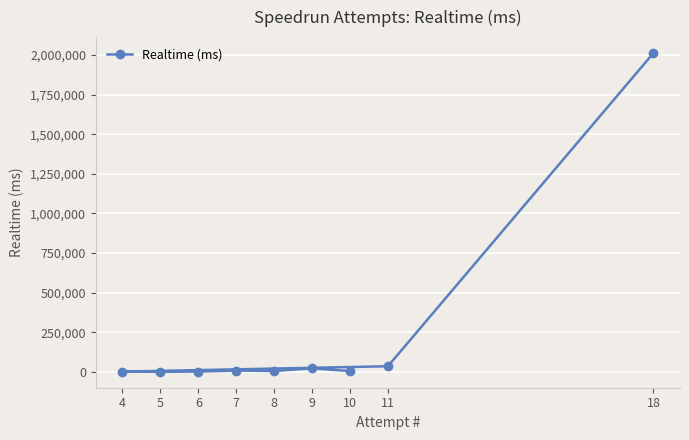

Where is the data nearest to the value 1006730?

11